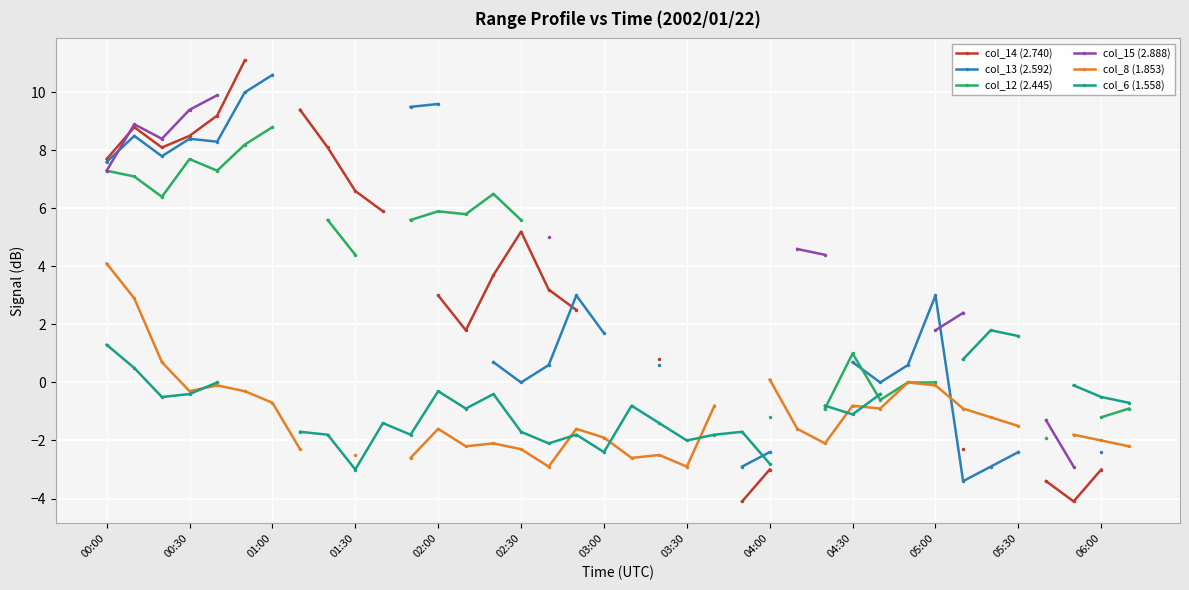

How many negative values does the col_13 (2.592) series have?

6